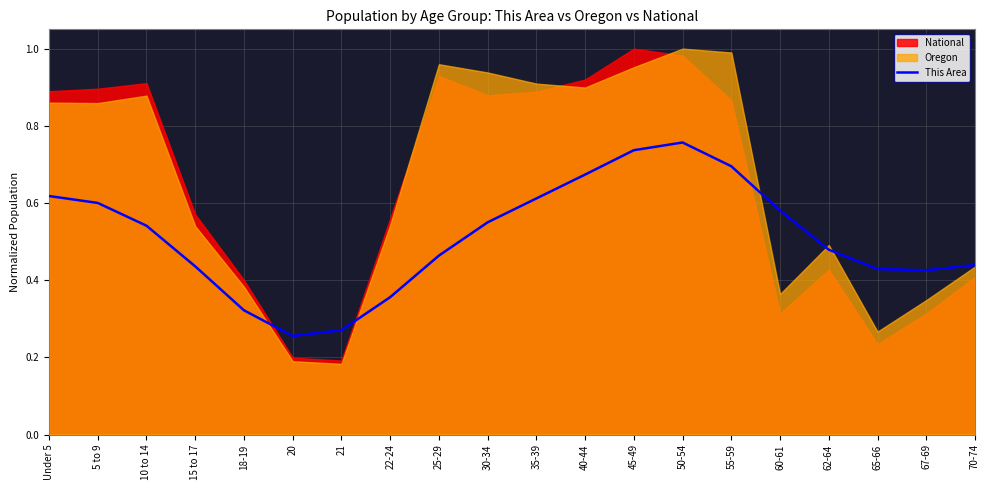

Reading left to right, extract all data points from this chart.

Under 5=0.6	5 to 9=0.6	10 to 14=0.5	15 to 17=0.4	18-19=0.3	20=0.3	21=0.3	22-24=0.4	25-29=0.5	30-34=0.5	35-39=0.6	40-44=0.7	45-49=0.7	50-54=0.8	55-59=0.7	60-61=0.6	62-64=0.5	65-66=0.4	67-69=0.4	70-74=0.4